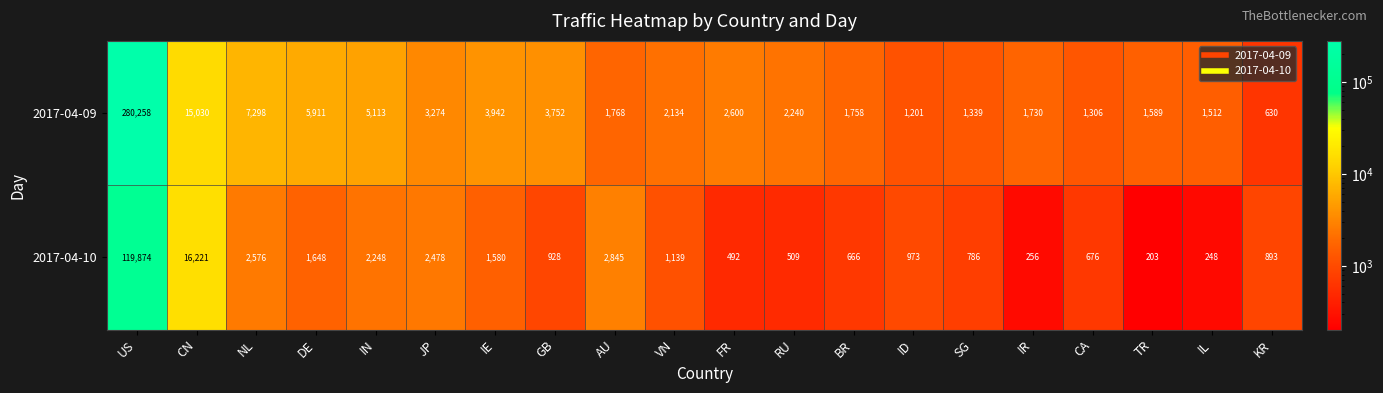

Which series has the largest total across all categories?

2017-04-09